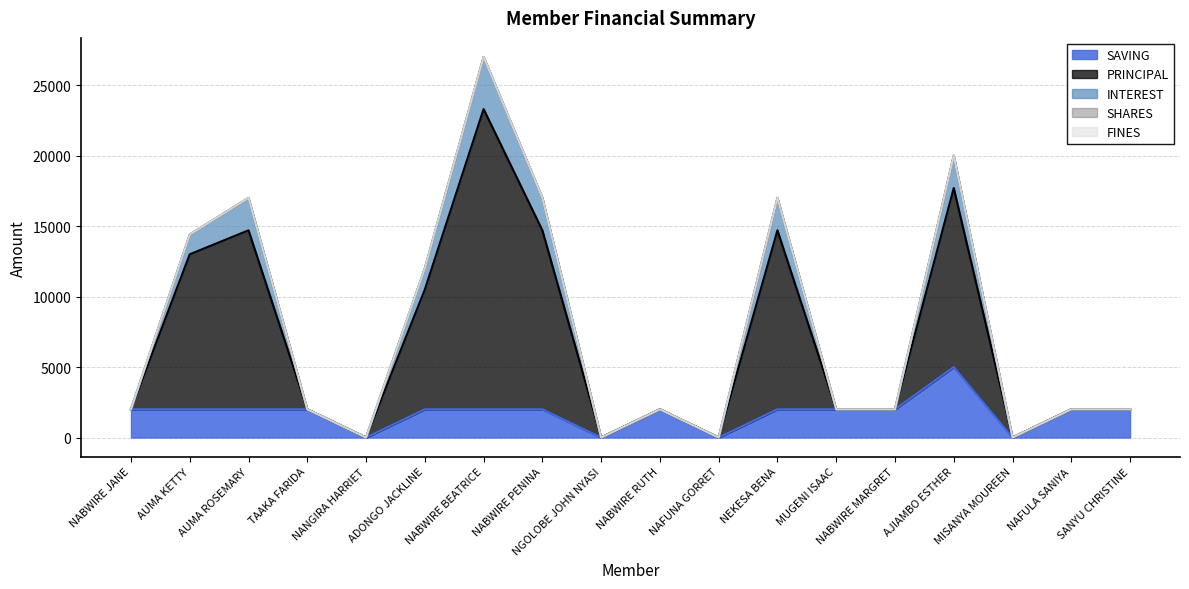

List the labels in order of INTEREST value, largest first.

NABWIRE BEATRICE, AJIAMBO ESTHER, AUMA ROSEMARY, NABWIRE PENINA, NEKESA BENA, AUMA KETTY, ADONGO JACKLINE, NABWIRE JANE, TAAKA FARIDA, NABWIRE RUTH, MUGENI ISAAC, NABWIRE MARGRET, NAFULA SANIYA, SANYU CHRISTINE, NANGIRA HARRIET, NGOLOBE JOHN NYASI, NAFUNA GORRET, MISANYA MOUREEN